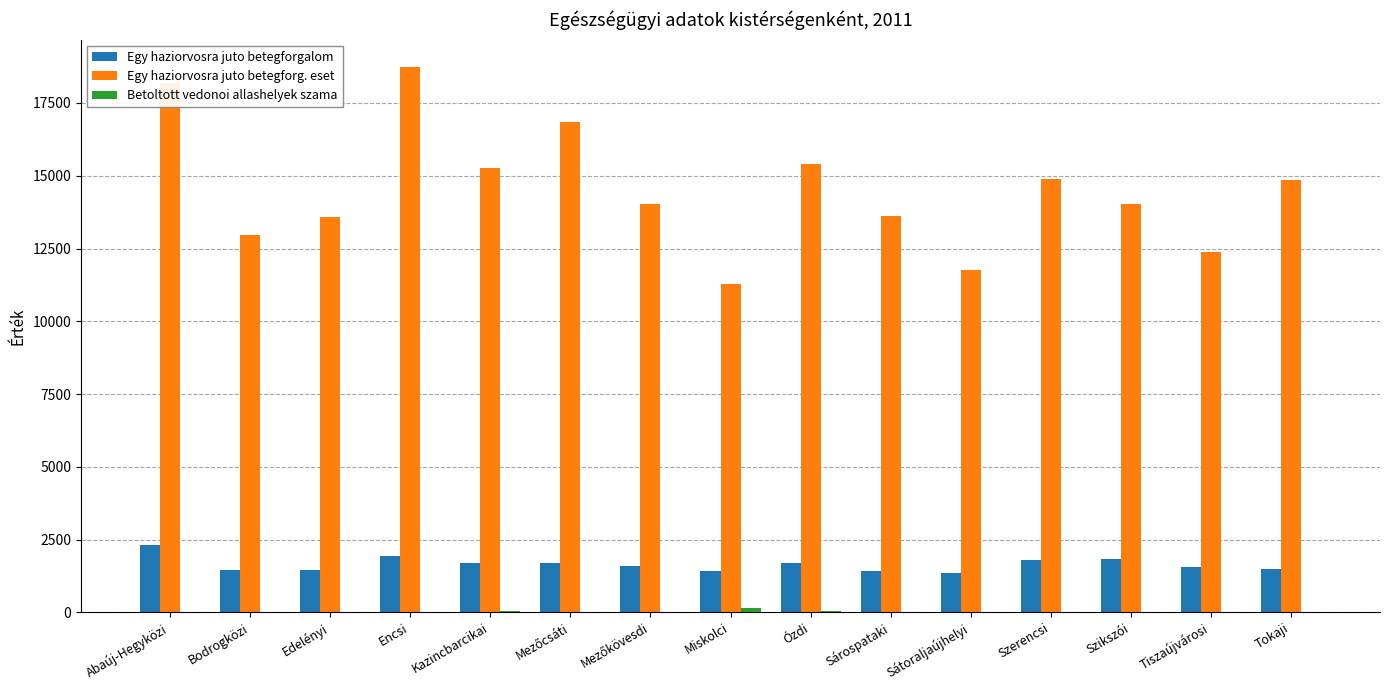

Which series has the widest spread of values?

Egy haziorvosra juto betegforg. eset